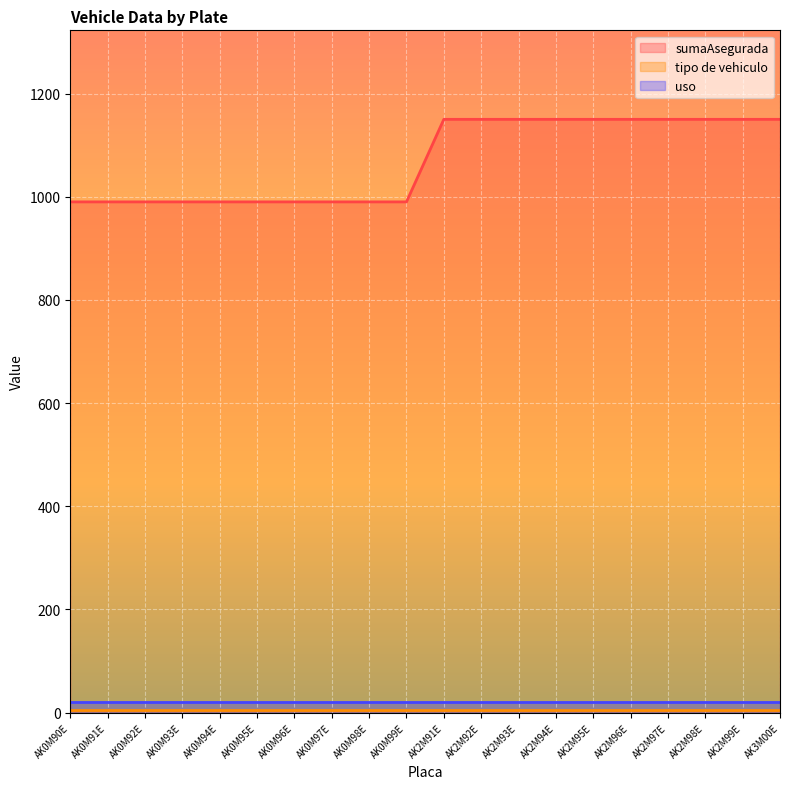

Which label corresponds to the smallest value in the chart?

AK0M90E